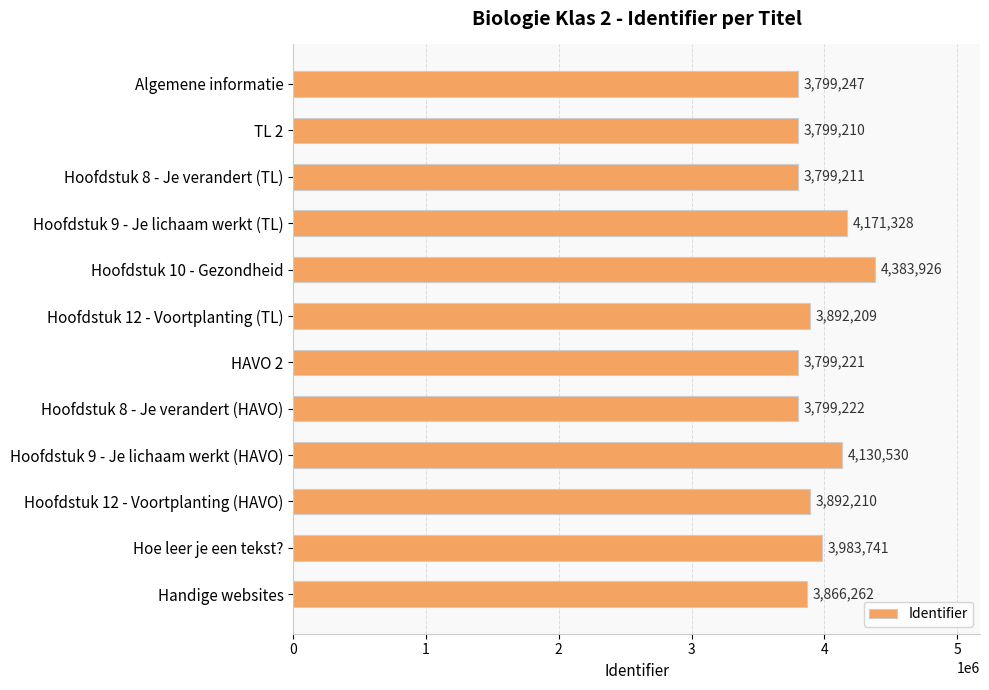

Which label corresponds to the smallest value in the chart?

TL 2